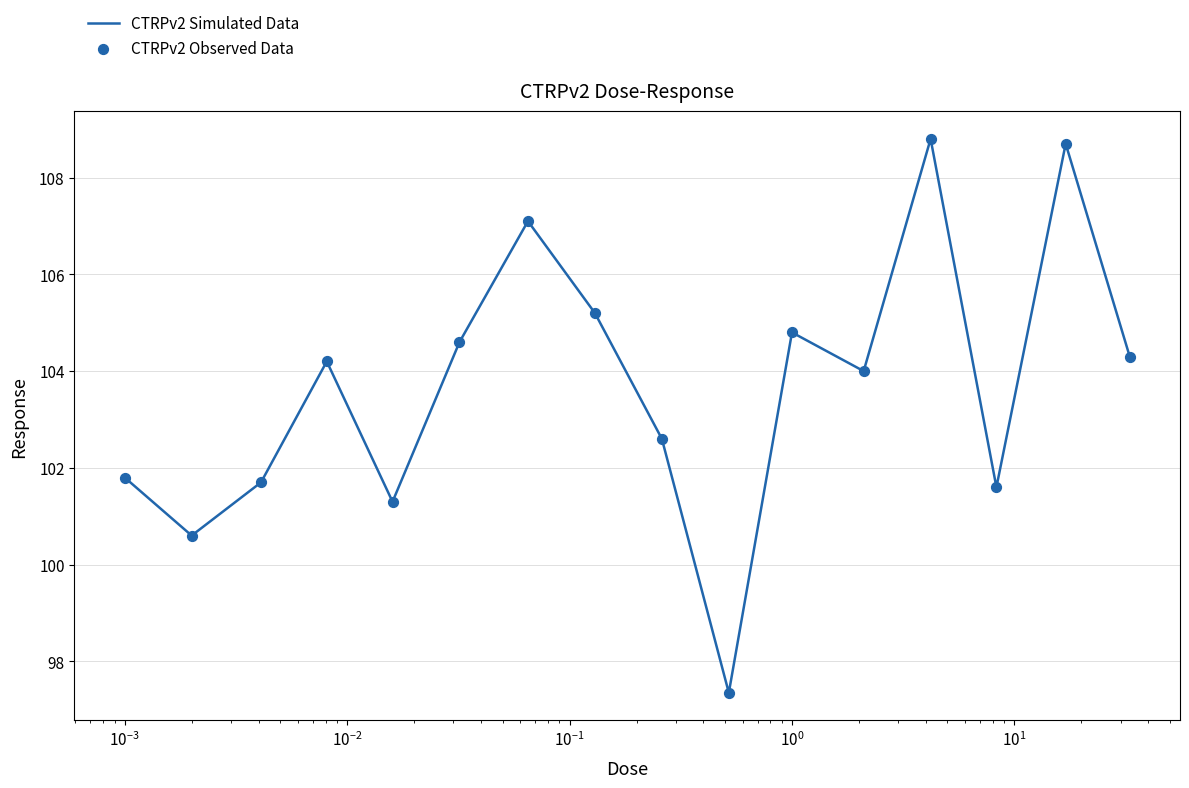

What is the maximum value shown in the chart?

108.8